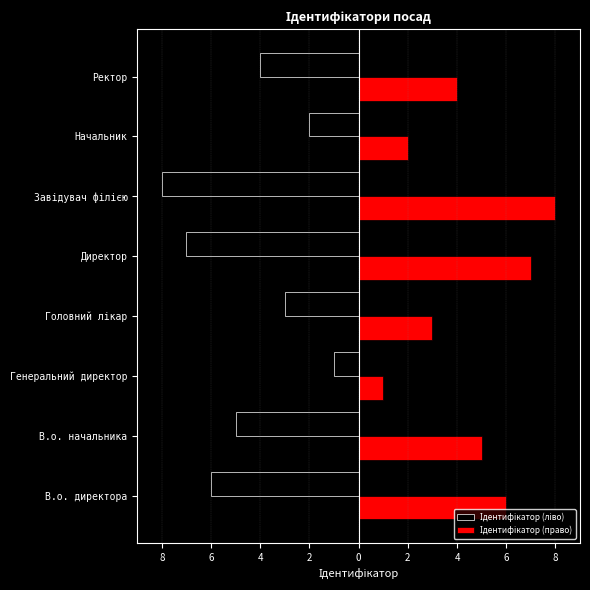

What is the minimum value shown in the chart?

-8